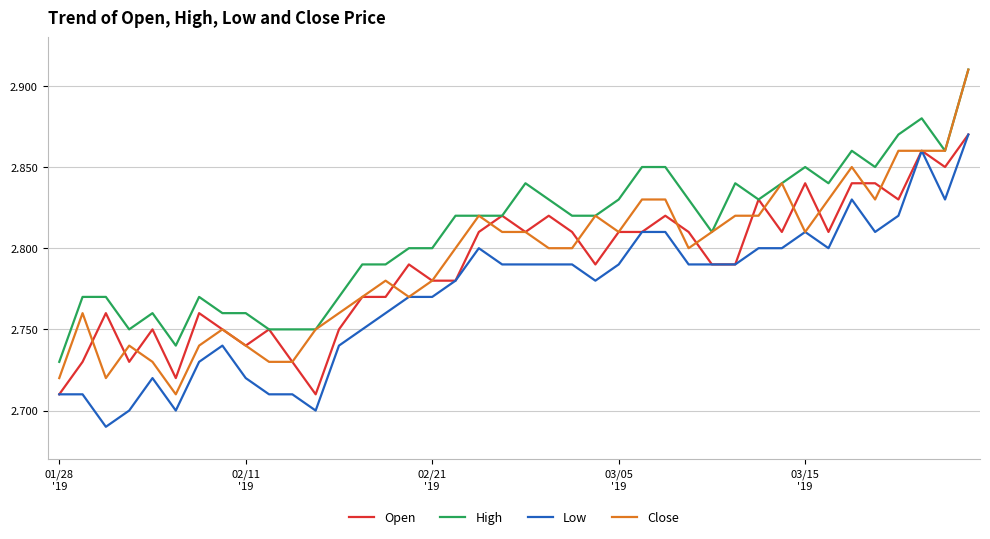

Which series has the largest total across all categories?

High